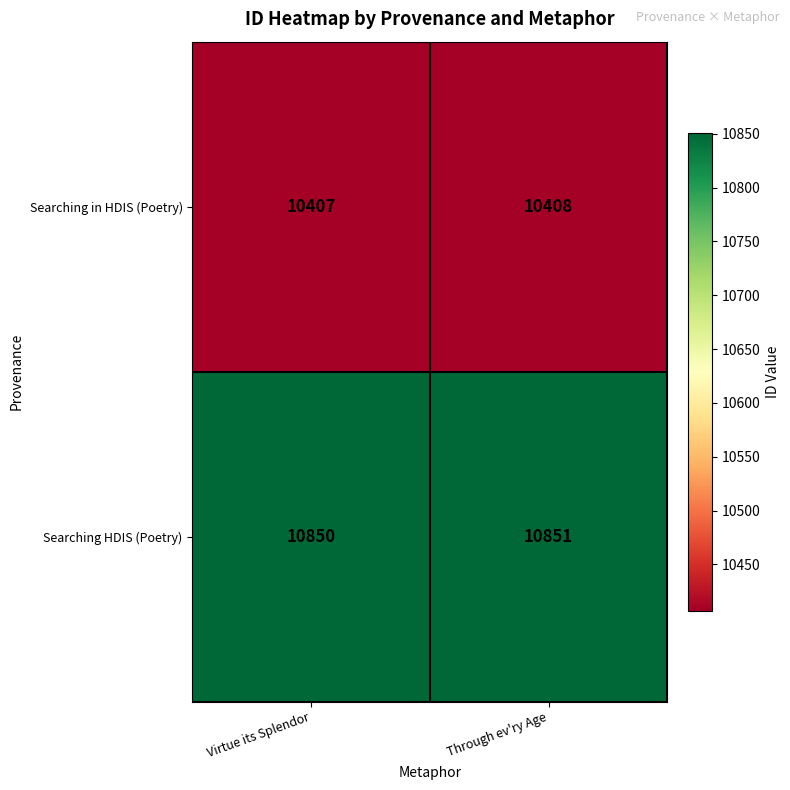

What is the sum of all Searching in HDIS (Poetry) values?

20815